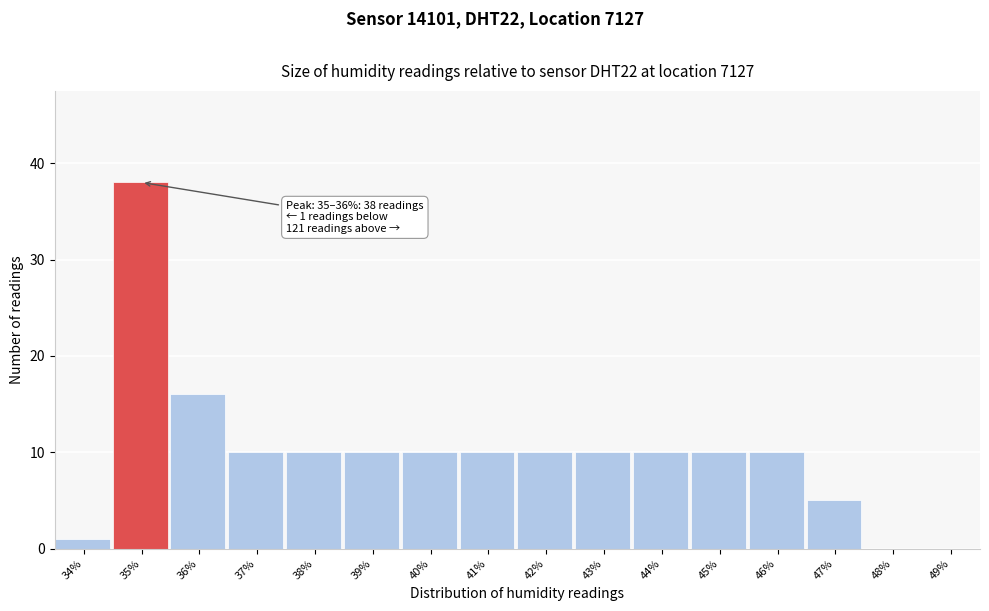

Reading left to right, extract all data points from this chart.

34%=1	35%=38	36%=16	37%=10	38%=10	39%=10	40%=10	41%=10	42%=10	43%=10	44%=10	45%=10	46%=10	47%=5	48%=0	49%=0